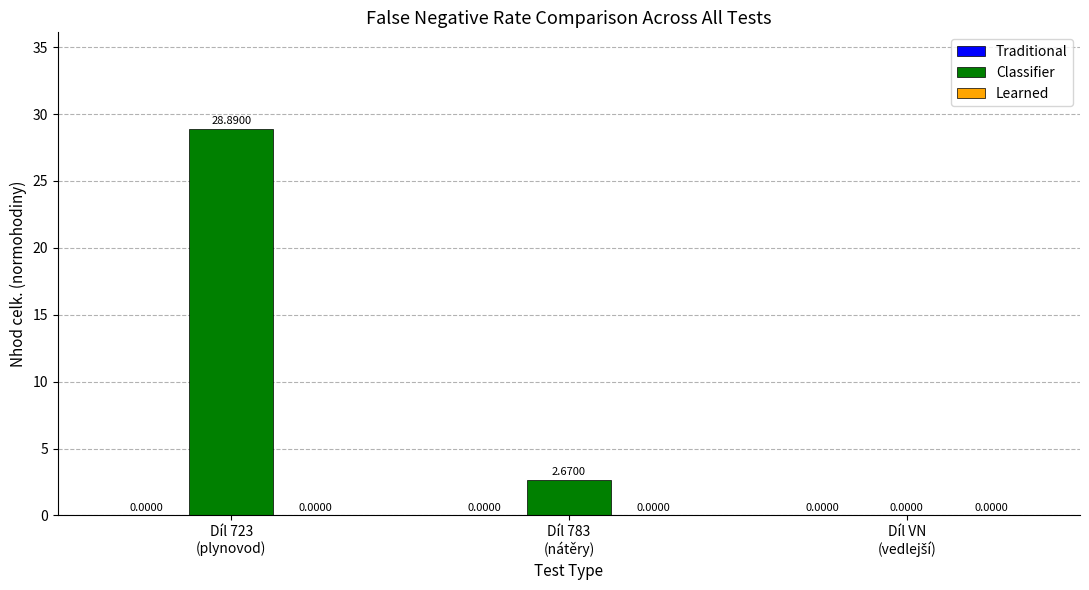

What is the sum of all values?

31.6